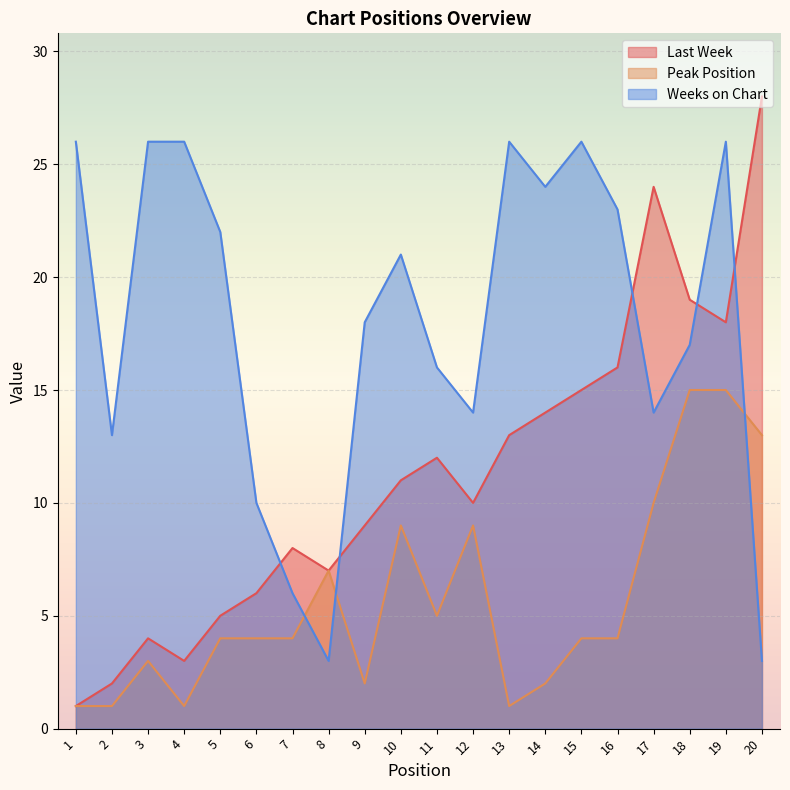

How many values in the Last Week series exceed 11?

9